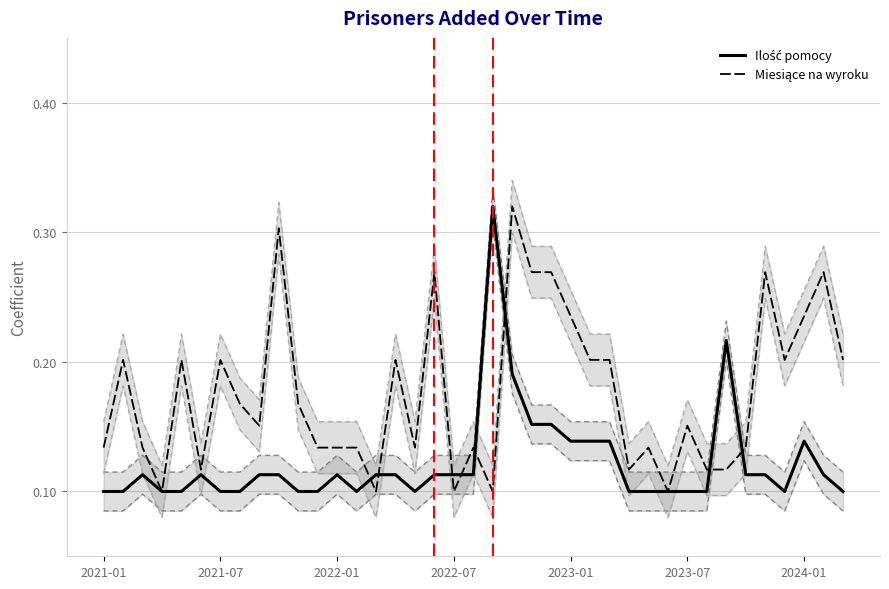

What is the sum of the Miesiące na wyroku values at 2022-01 and 33?

0.3